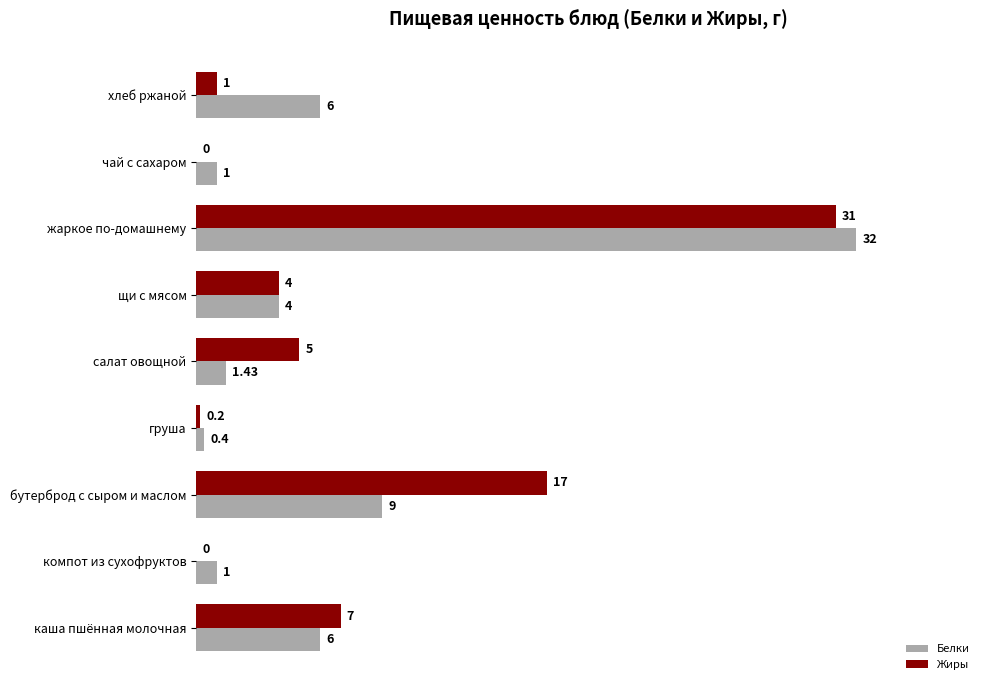

What is the sum of the Белки values at компот из сухофруктов and хлеб ржаной?

7.0